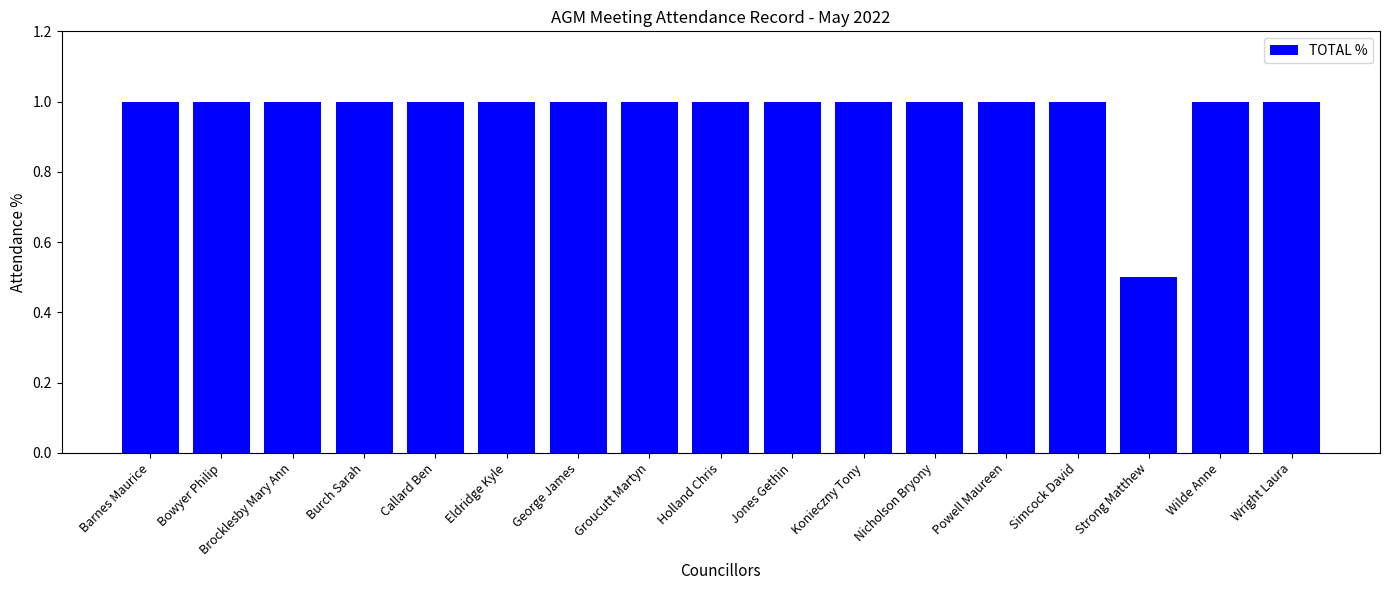

What is the difference between the maximum and minimum values?

0.5